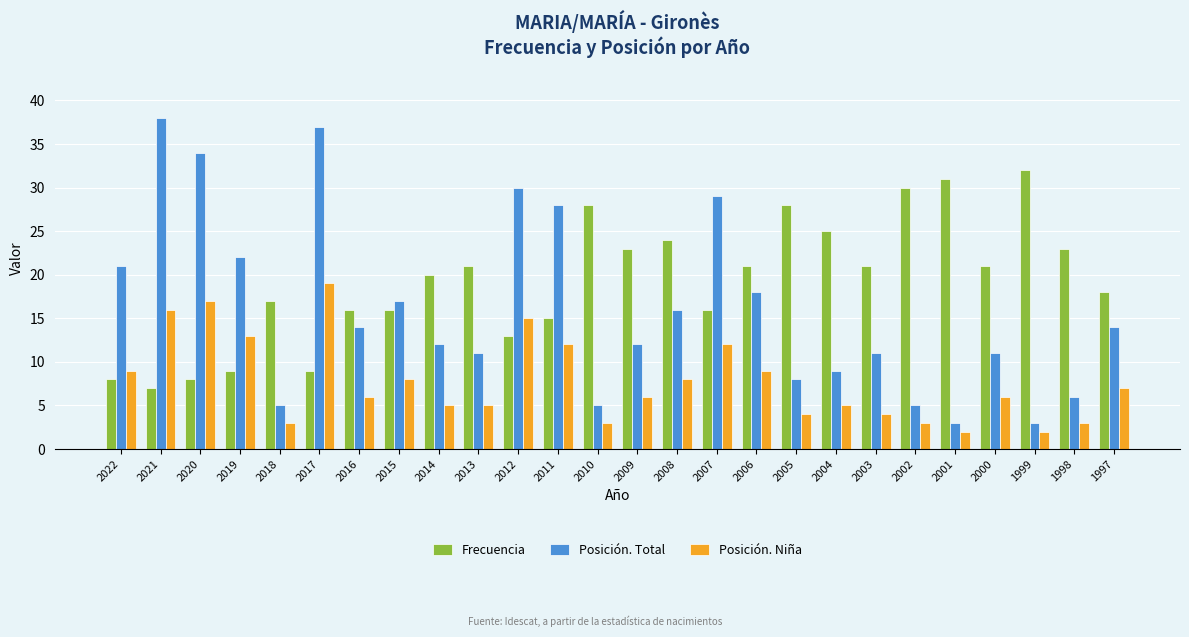

What are all the series names shown in the legend?

Frecuencia, Posición. Total, Posición. Niña